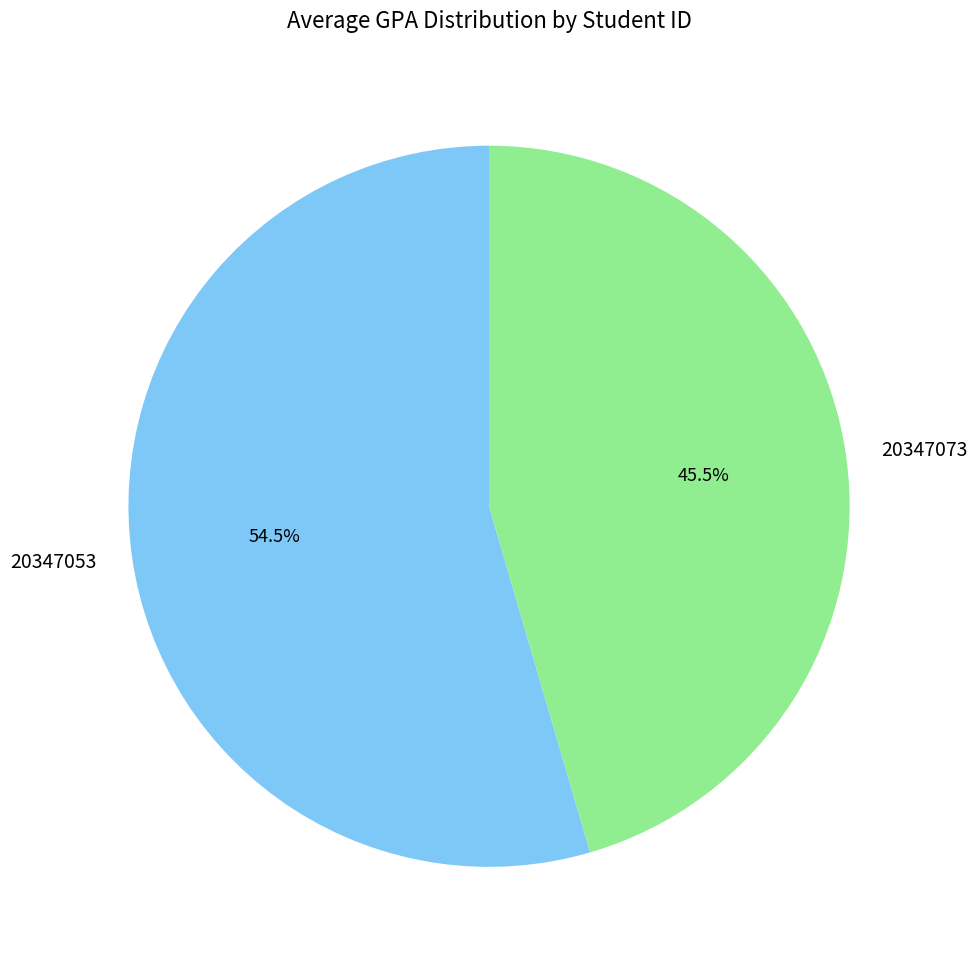

Rank the categories by value from highest to lowest.

20347053, 20347073